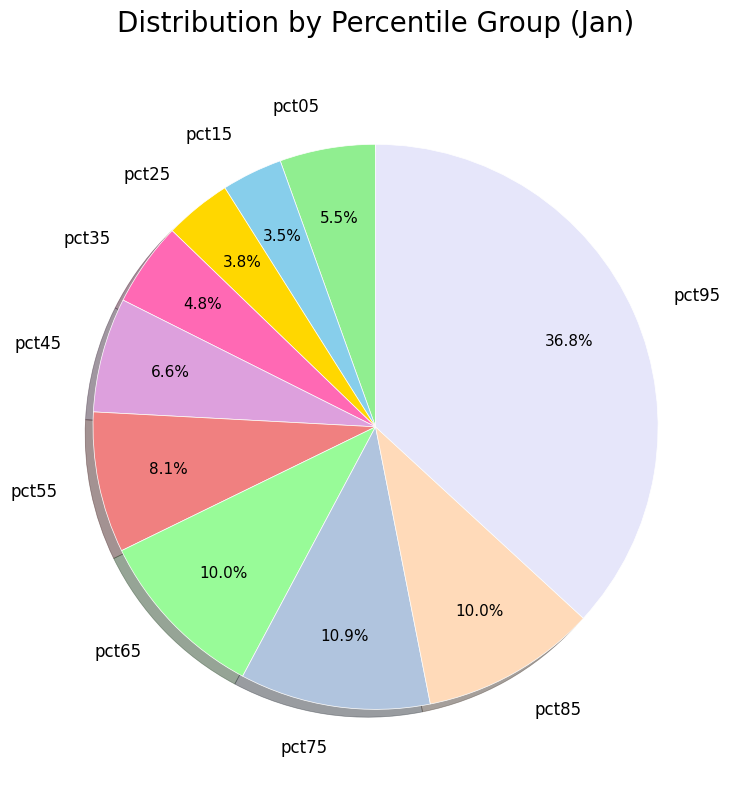

What percentage is the pct45 slice, to the nearest percent?

7%